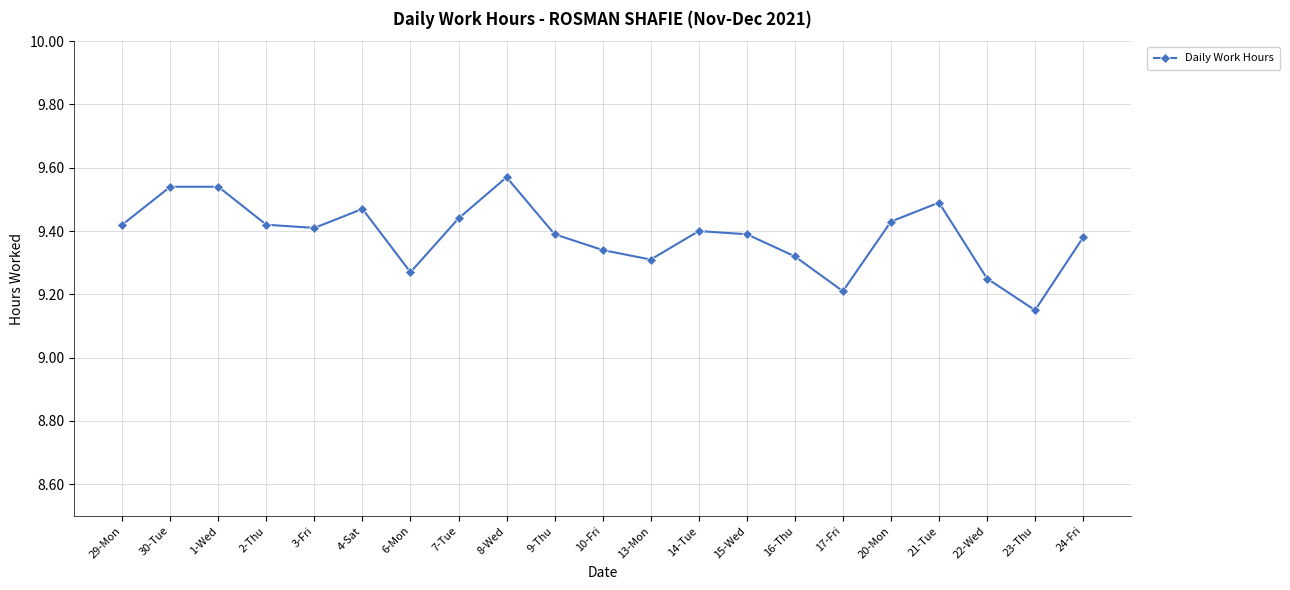

What is the label of the 3rd point from the left?

1-Wed